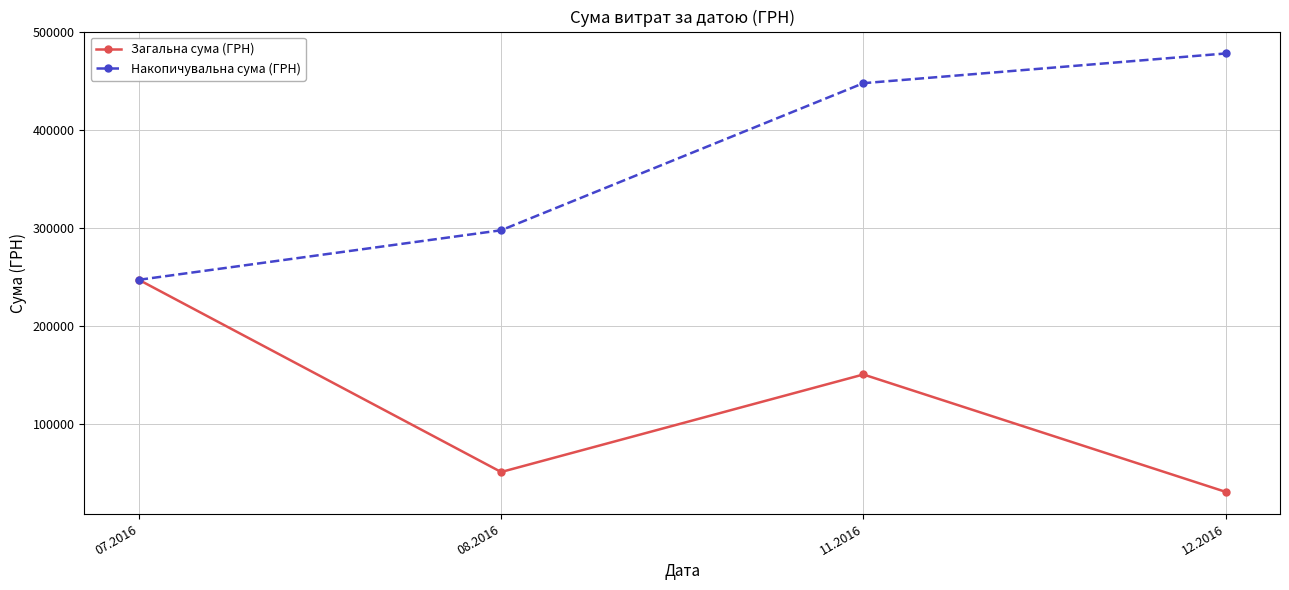

True or false: Накопичувальна сума (ГРН) has a value of 410838.7 at 07.2016.

False